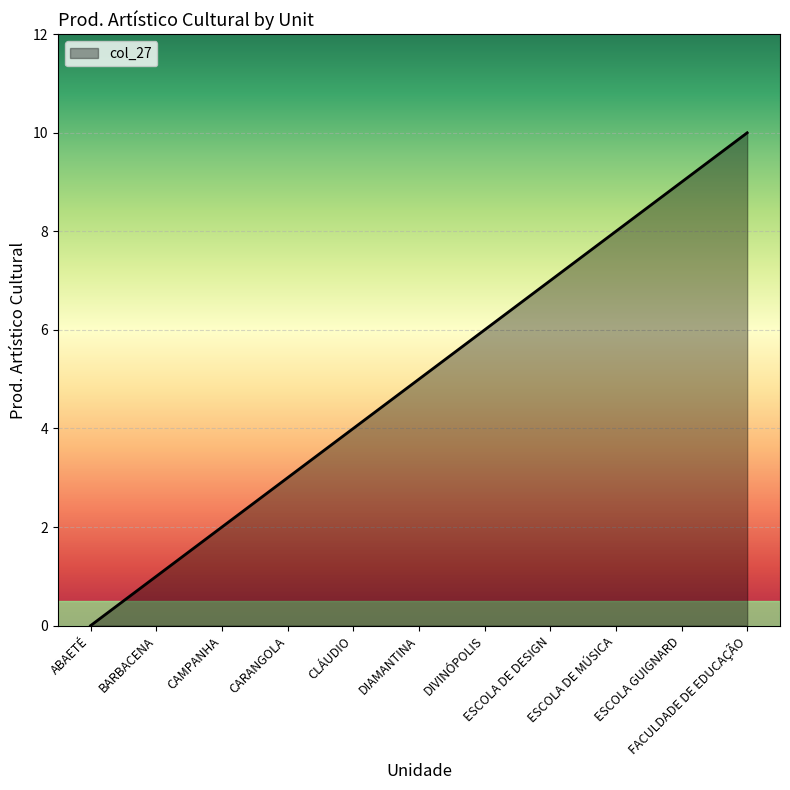

Rank the categories by value from lowest to highest.

ABAETÉ, BARBACENA, CAMPANHA, CARANGOLA, CLÁUDIO, DIAMANTINA, DIVINÓPOLIS, ESCOLA DE DESIGN, ESCOLA DE MÚSICA, ESCOLA GUIGNARD, FACULDADE DE EDUCAÇÃO